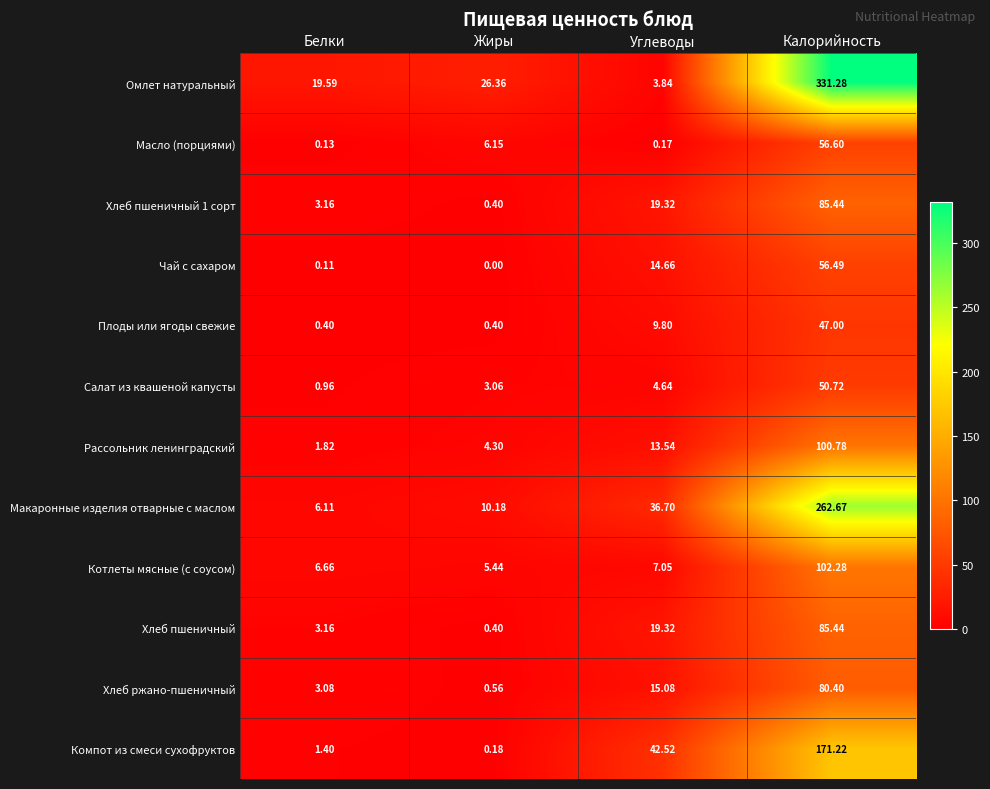

At which category is the sum across all series the highest?

Калорийность